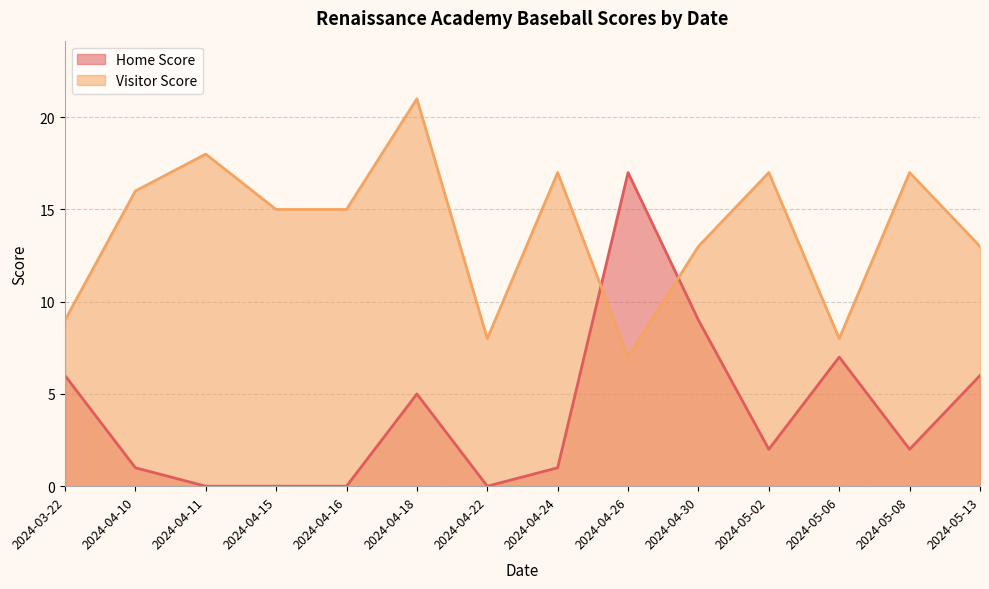

What is the label of the 10th point from the right?

2024-04-16